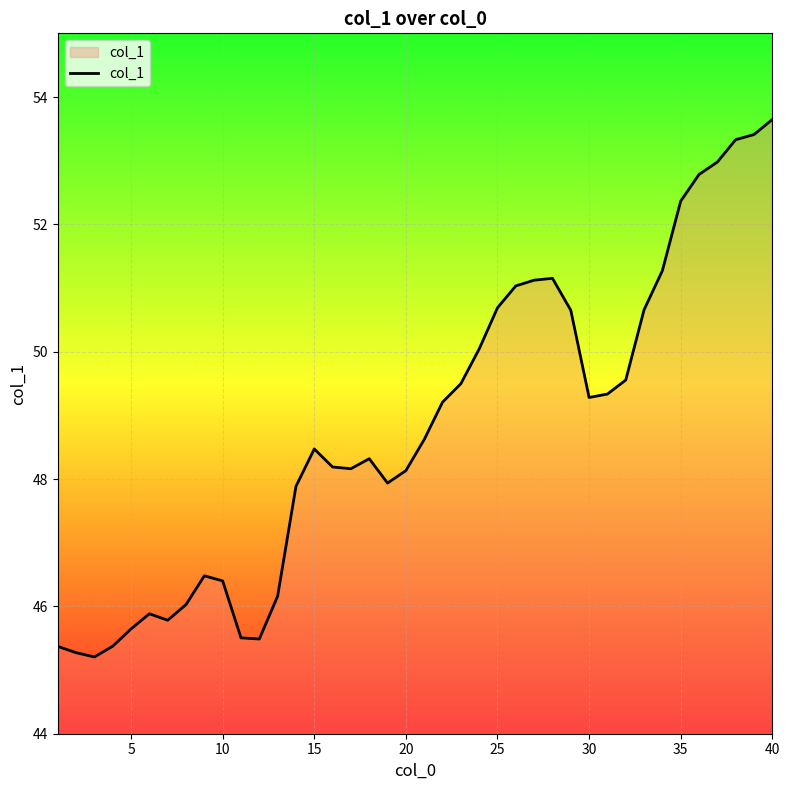

What is the minimum value shown in the chart?

45.2